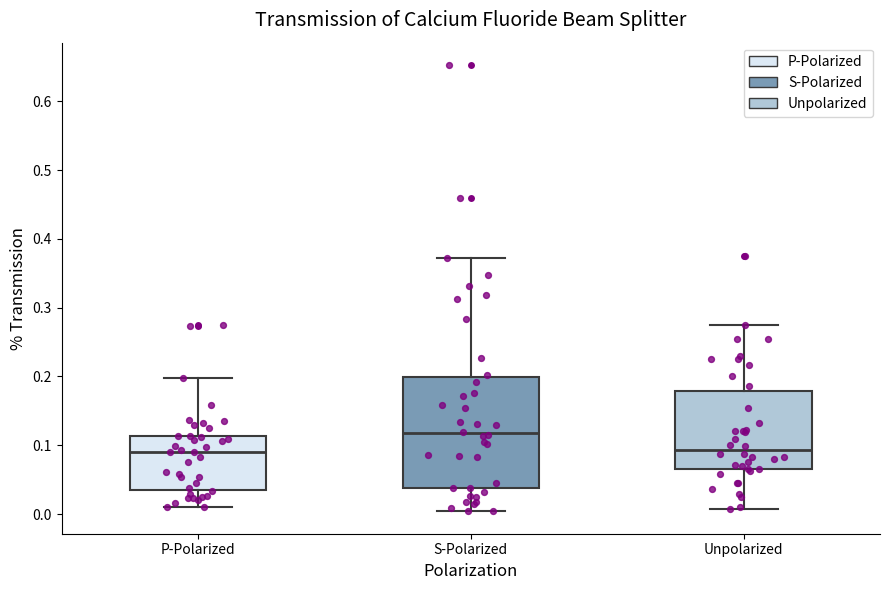

Reading left to right, read every box against the y-axis: the position of its median line, the range the box covers, and the ends of its whiskers. The values are not printed on the chart, so give them approximately, as read against the axis.

P-Polarized: median 0.09, box 0.03 to 0.11, whiskers 0.01 to 0.20
S-Polarized: median 0.12, box 0.04 to 0.20, whiskers 0.00 to 0.37
Unpolarized: median 0.09, box 0.07 to 0.18, whiskers 0.01 to 0.27